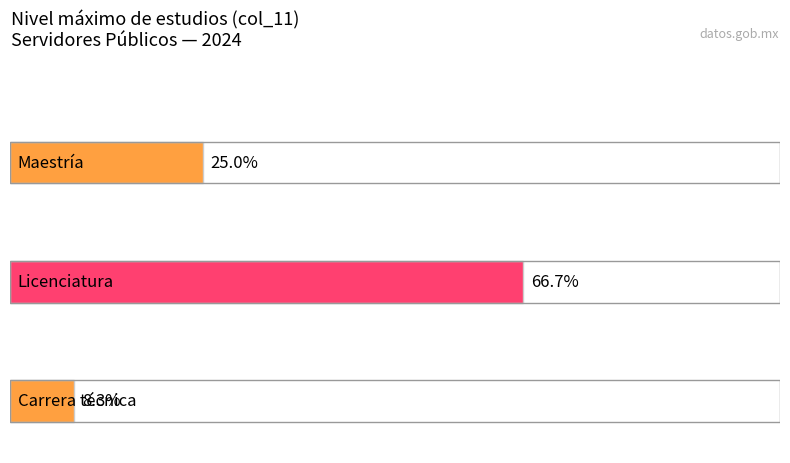

What is the label of the 1st bar from the right?

Licenciatura